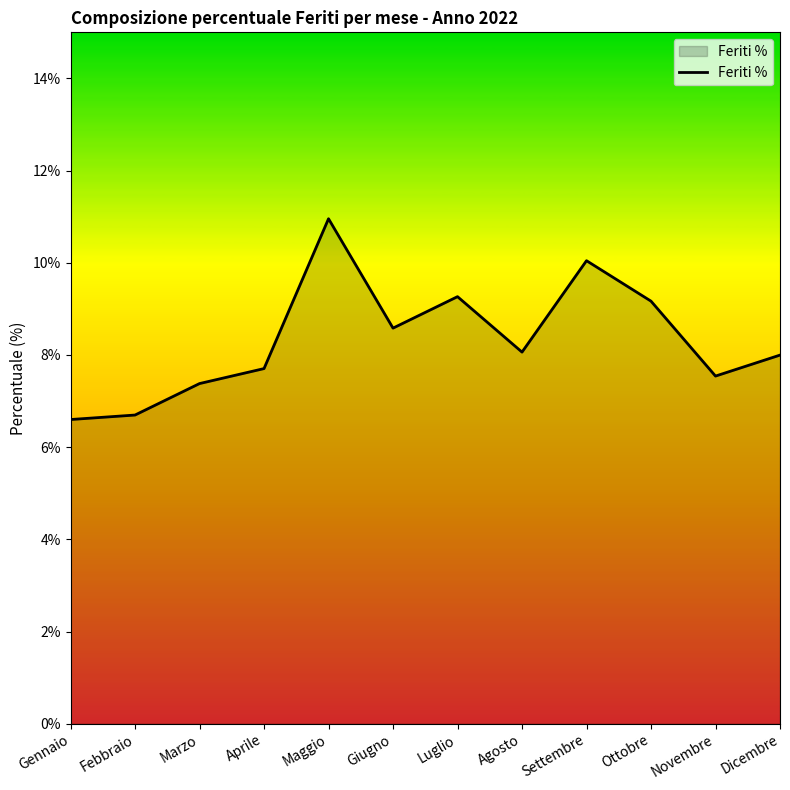

Read the value at Aprile.

7.7